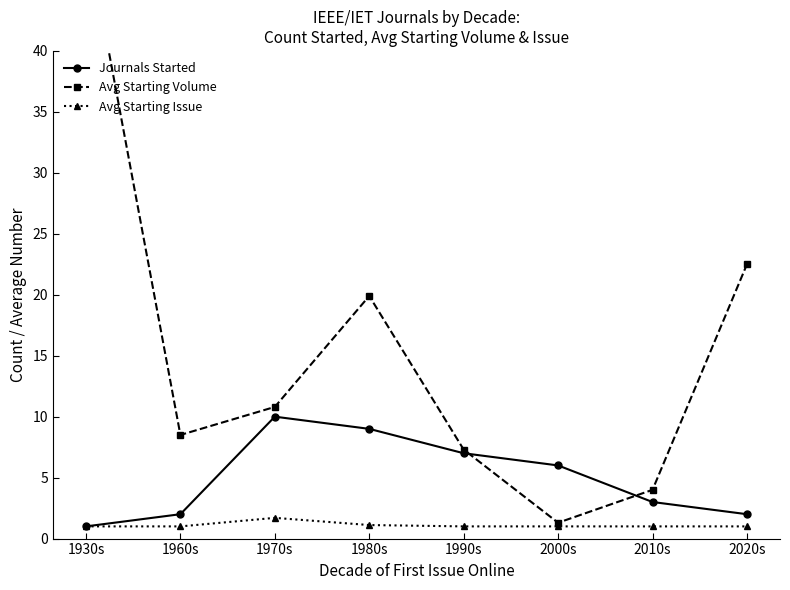

What are all the series names shown in the legend?

Journals Started, Avg Starting Volume, Avg Starting Issue